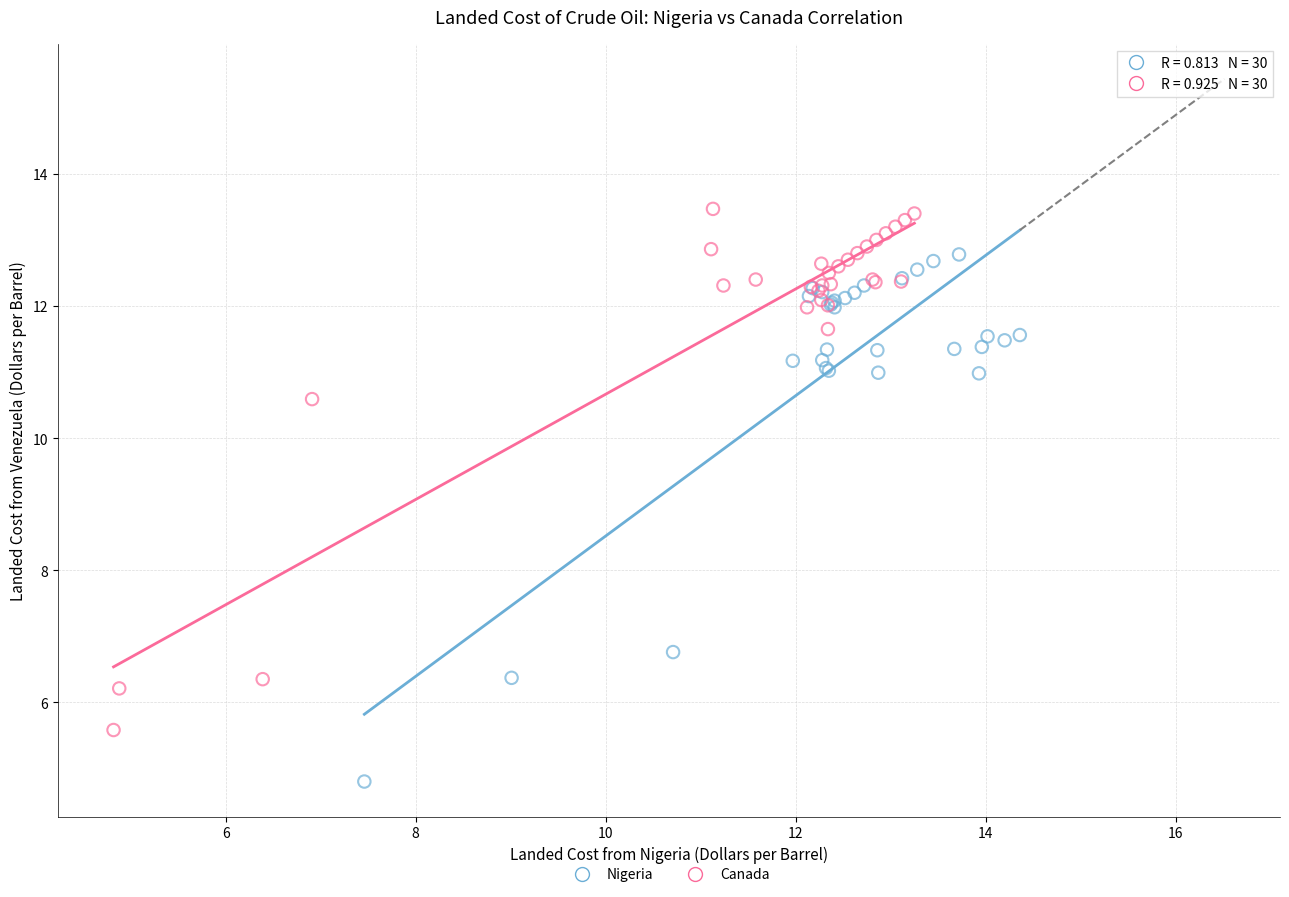

Which series reaches the minimum Y coordinate?

Nigeria